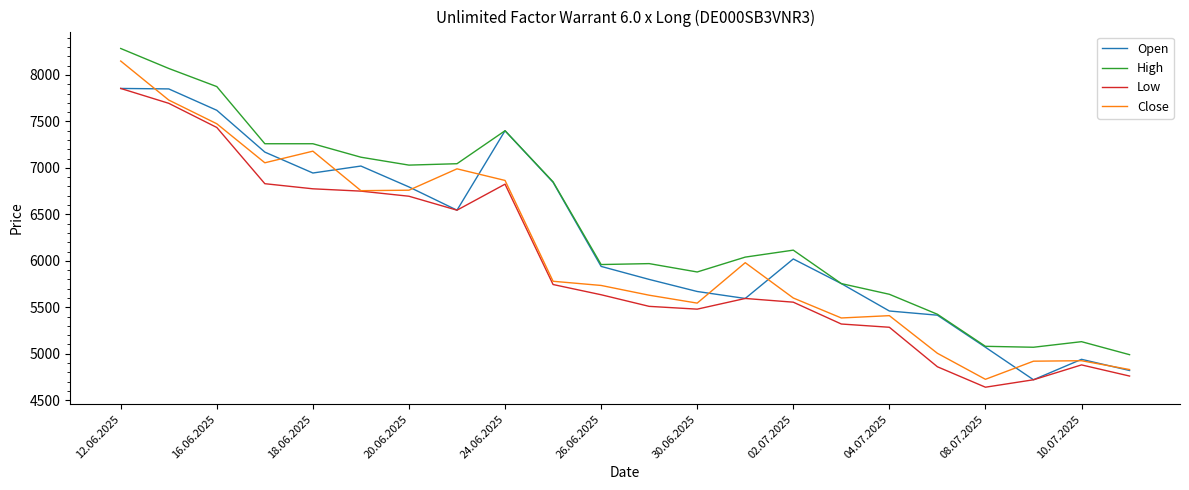

What is the highest value of the Close series?

8150